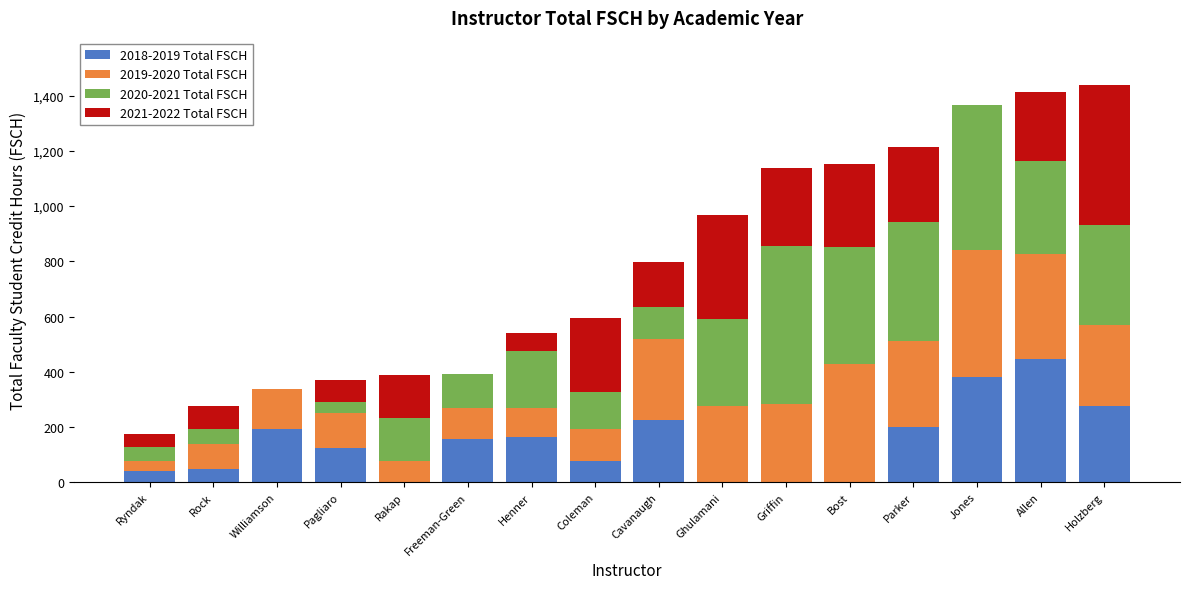

Is it true that 2018-2019 Total FSCH equals 380 at Jones?

True